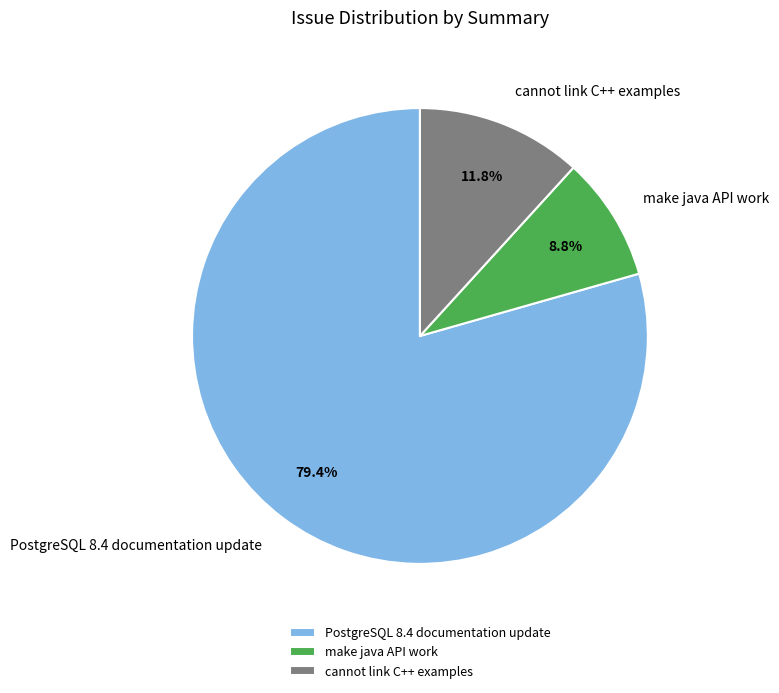

To the nearest percent, what is the difference between the largest and smallest slice percentages?

71%